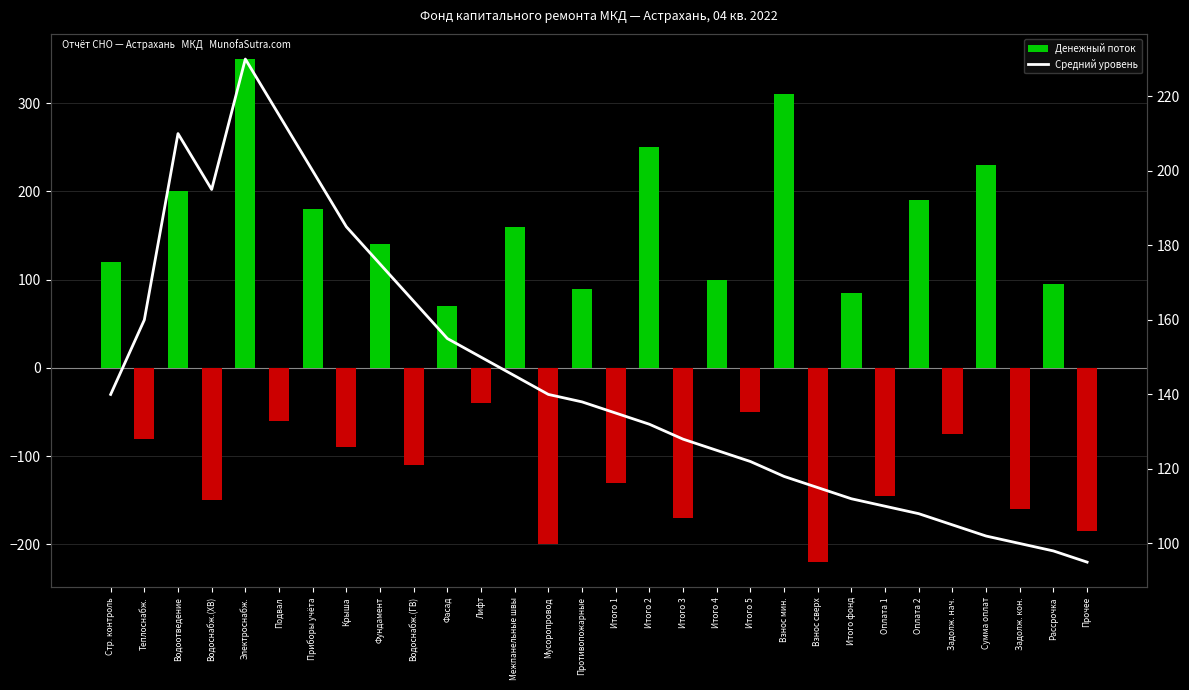

Reading left to right, extract all data points from this chart.

Денежный поток: Стр. контроль=120	Теплоснабж.=-80	Водоотведение=200	Водоснабж.(ХВ)=-150	Электроснабж.=350	Подвал=-60	Приборы учёта=180	Крыша=-90	Фундамент=140	Водоснабж.(ГВ)=-110	Фасад=70	Лифт=-40	Межпанельные швы=160	Мусоропровод=-200	Противопожарные=90	Итого 1=-130	Итого 2=250	Итого 3=-170	Итого 4=100	Итого 5=-50	Взнос мин.=310	Взнос сверх=-220	Итого фонд=85	Оплата 1=-145	Оплата 2=190	Задолж. нач.=-75	Сумма оплат=230	Задолж. кон.=-160	Рассрочка=95	Прочее=-185
Средний уровень: Стр. контроль=140	Теплоснабж.=160	Водоотведение=210	Водоснабж.(ХВ)=195	Электроснабж.=230	Подвал=215	Приборы учёта=200	Крыша=185	Фундамент=175	Водоснабж.(ГВ)=165	Фасад=155	Лифт=150	Межпанельные швы=145	Мусоропровод=140	Противопожарные=138	Итого 1=135	Итого 2=132	Итого 3=128	Итого 4=125	Итого 5=122	Взнос мин.=118	Взнос сверх=115	Итого фонд=112	Оплата 1=110	Оплата 2=108	Задолж. нач.=105	Сумма оплат=102	Задолж. кон.=100	Рассрочка=98	Прочее=95